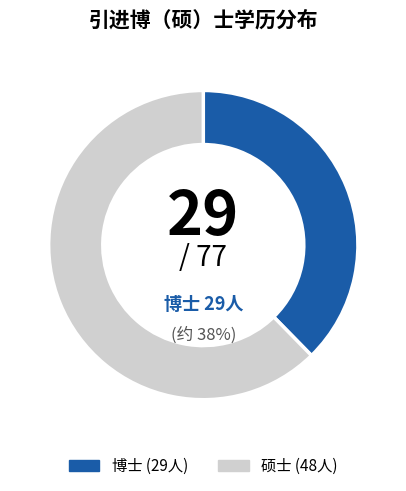

To the nearest percent, what is the combined percentage of 硕士 and 博士?

100%